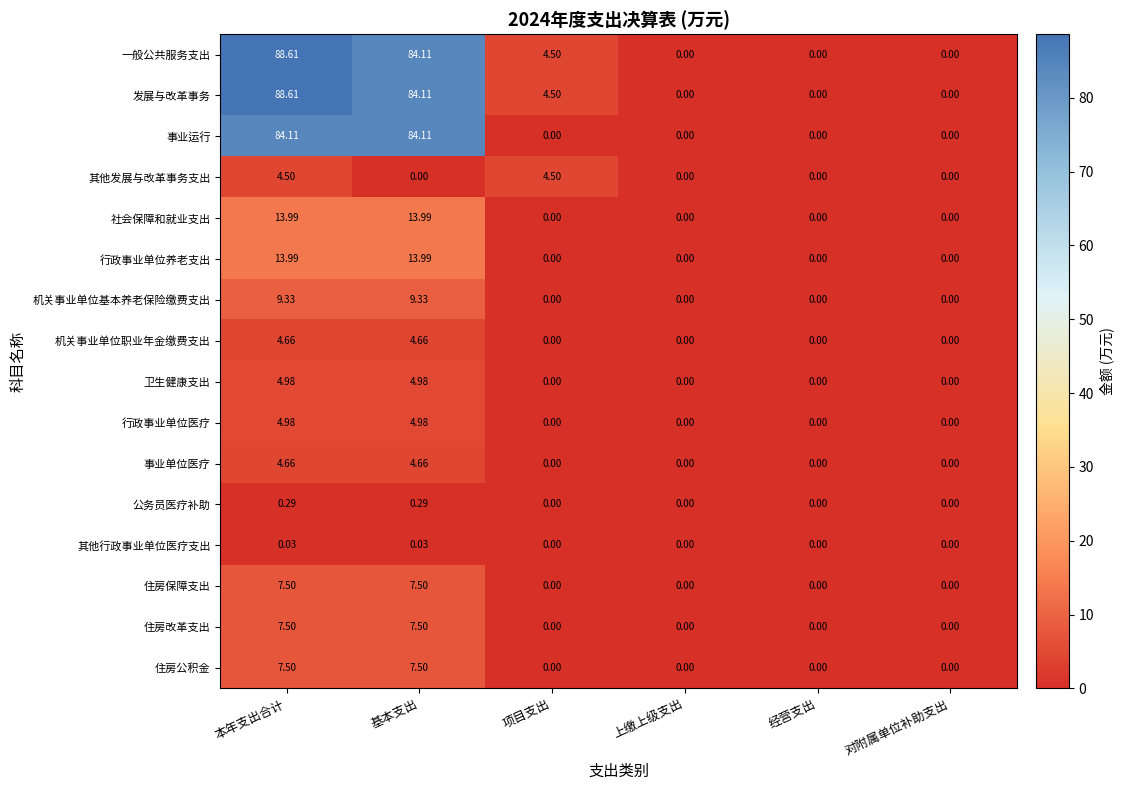

At which category is the sum across all series the highest?

本年支出合计